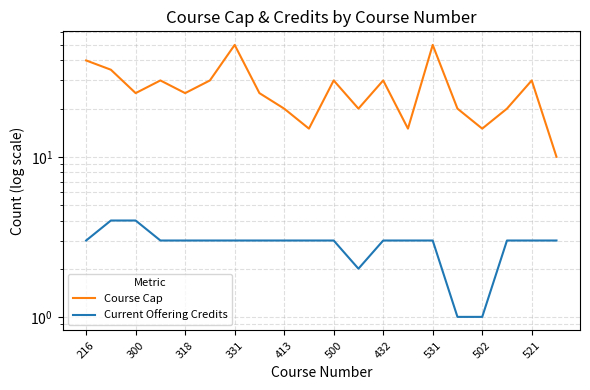

What is the label of the 3rd point from the right?

17